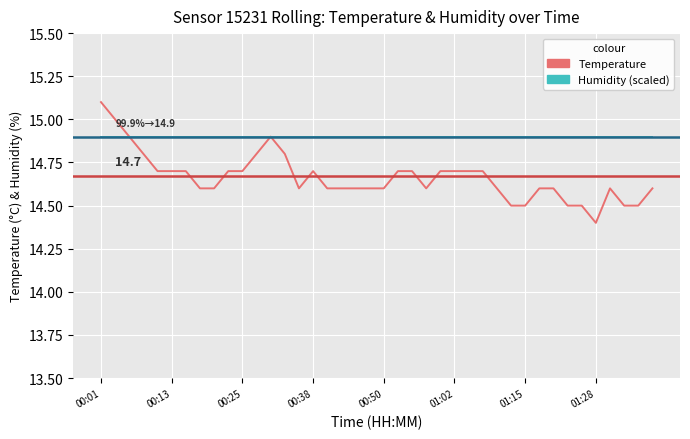

Which series has the largest range (max minus min)?

Temperature